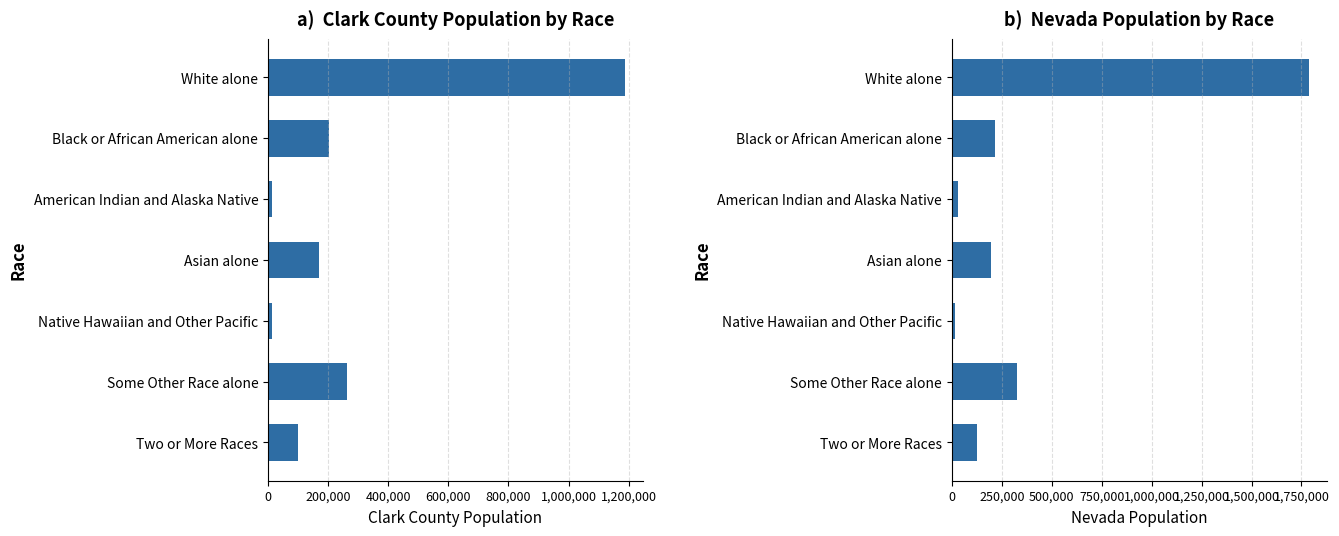

What is the difference between the Clark County values at White alone and American Indian and Alaska Native?

1173690